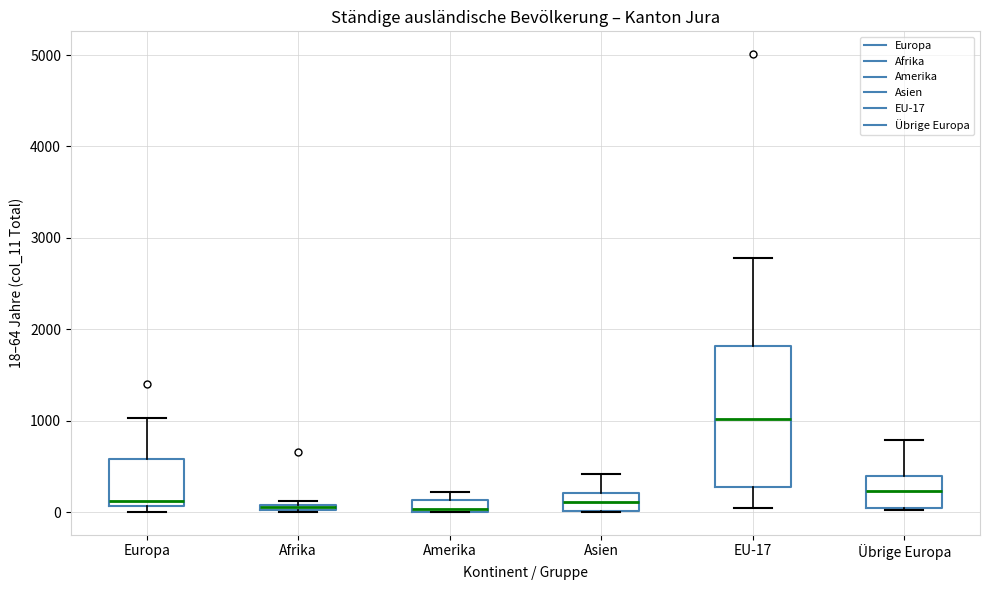

Comparing the boxes themselves (not the whiskers), which one is the tallest?

EU-17